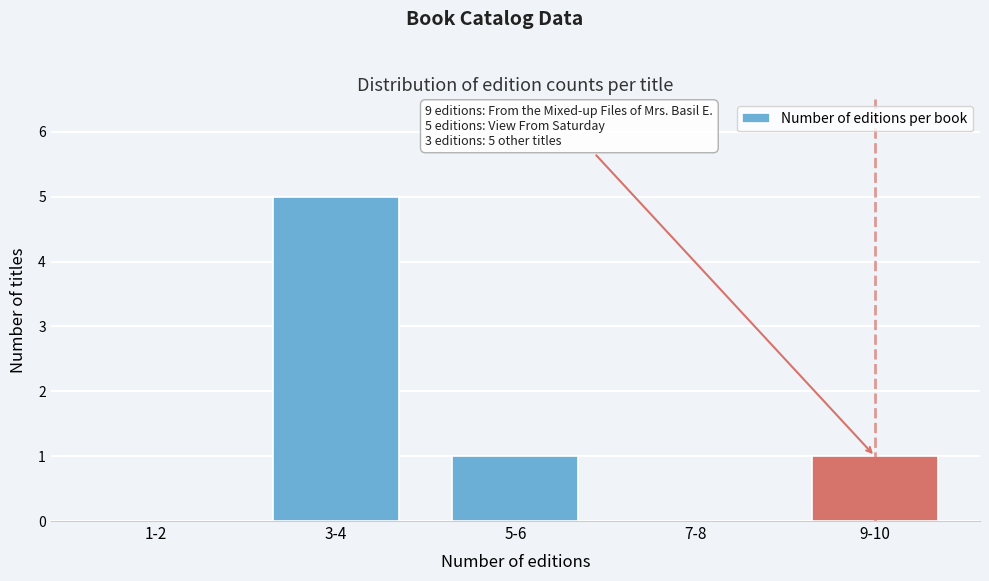

Reading left to right, list all the values displayed in this chart.

1-2=0	3-4=5	5-6=1	7-8=0	9-10=1